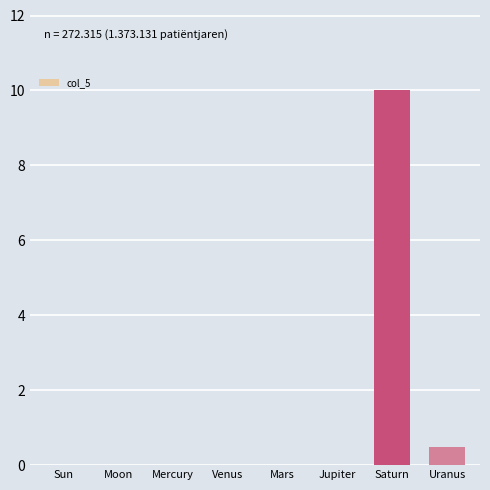

Are the bars horizontal?

No